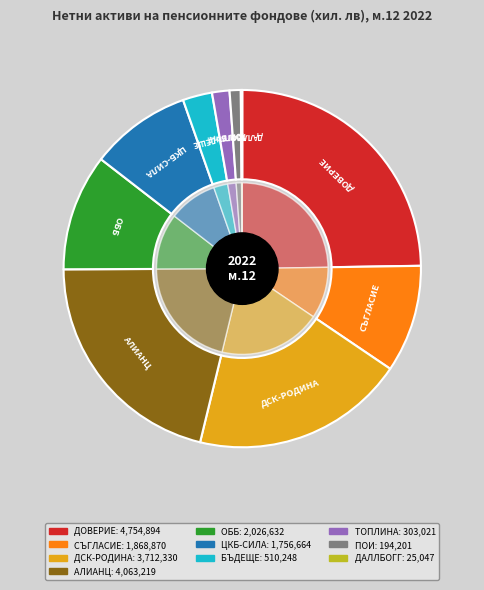

Count the number of slices in the pie.

10